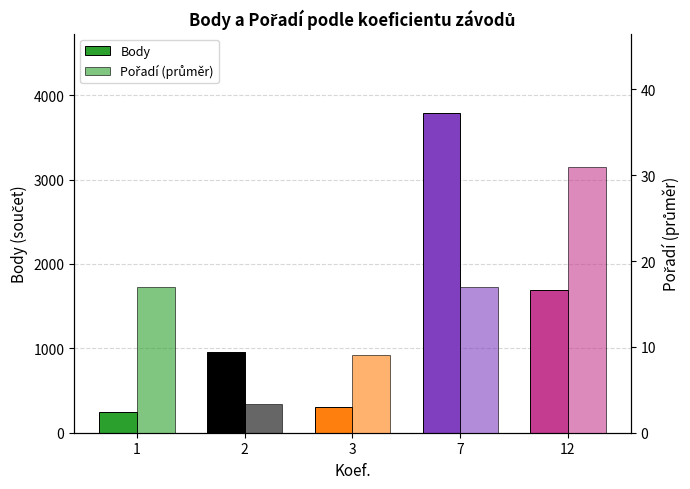

At 3, list the series in order from largest to smallest.

Body, Pořadí (průměr)